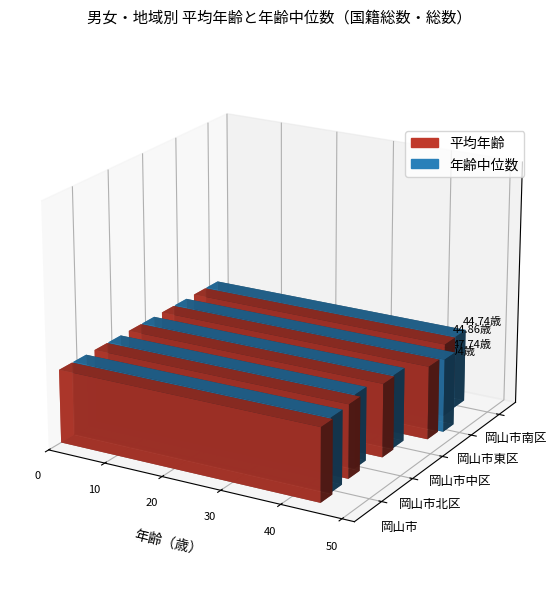

Which has a higher value, 岡山市中区 or 岡山市?

岡山市